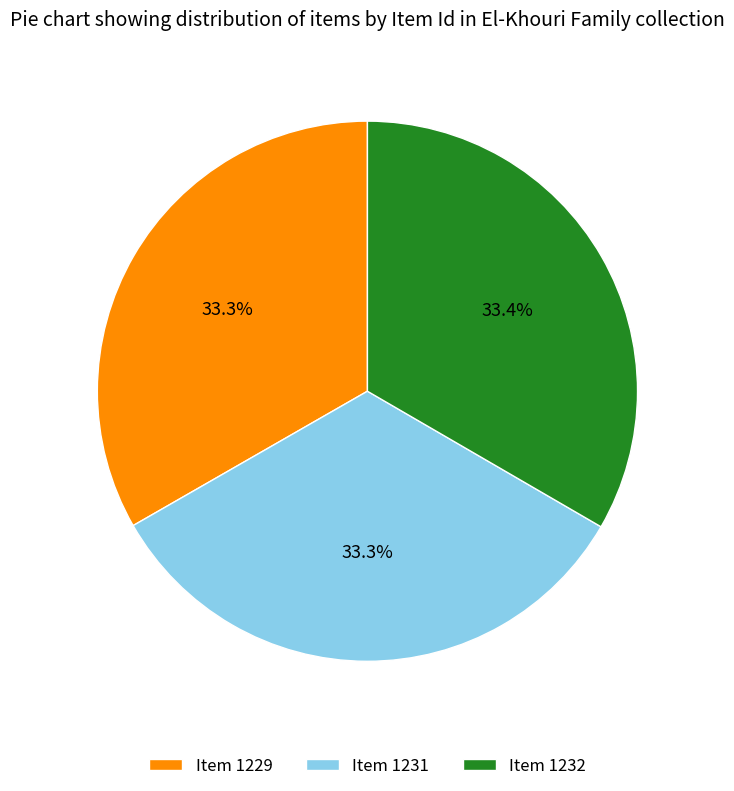

How many segments does this pie chart have?

3